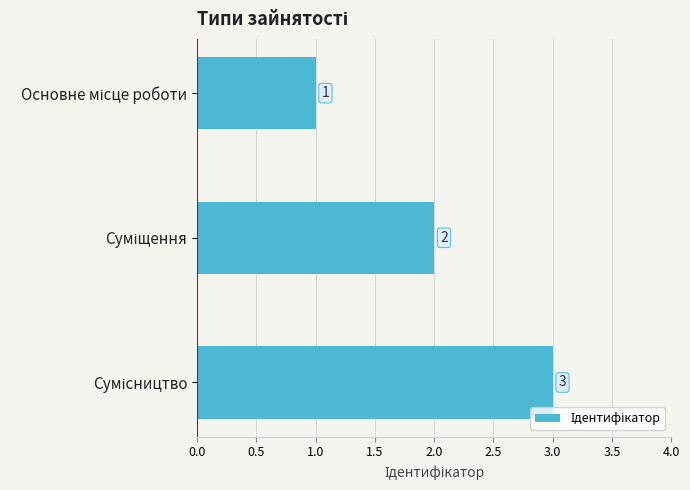

What is the value of the 3rd bar from the top?

3